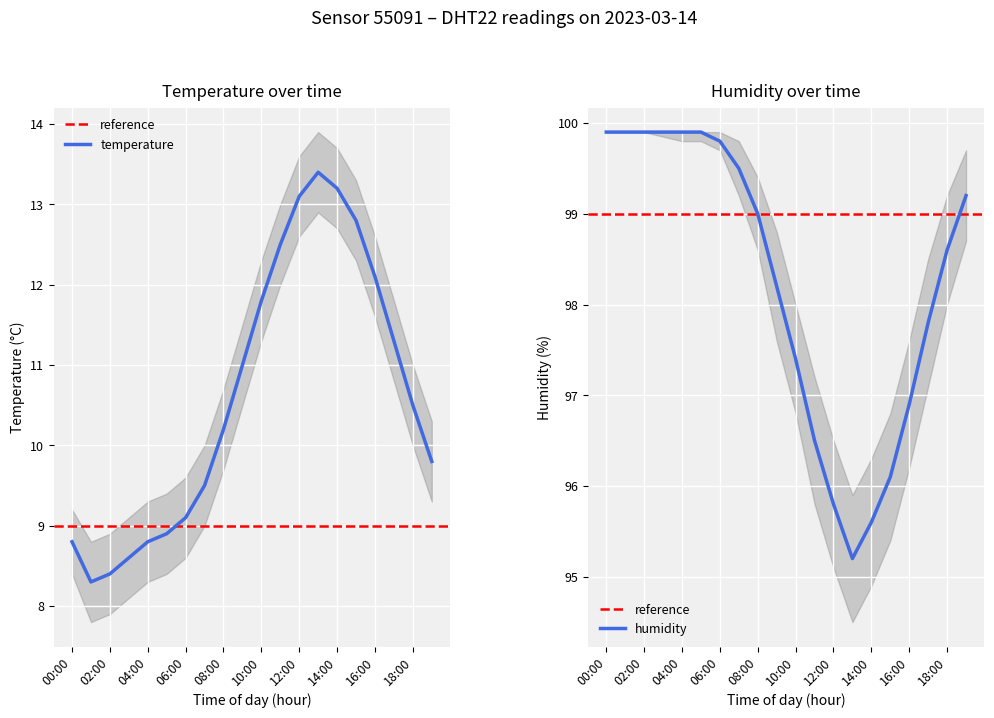

What is the average value of the humidity series?

98.2